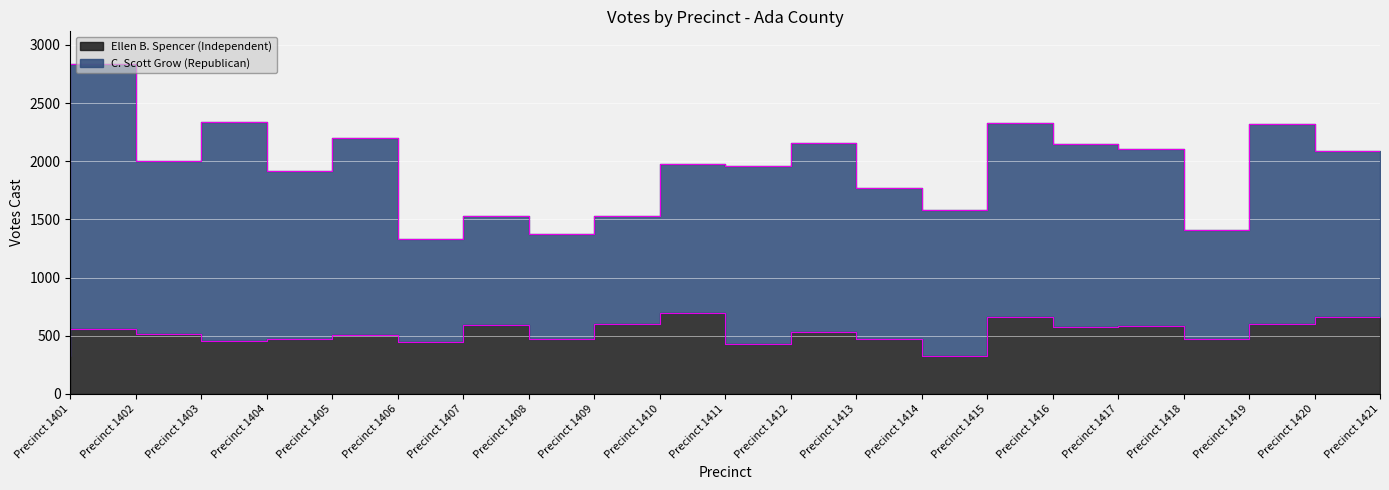

Between Precinct 1401 and Precinct 1409, which is larger?

Precinct 1409